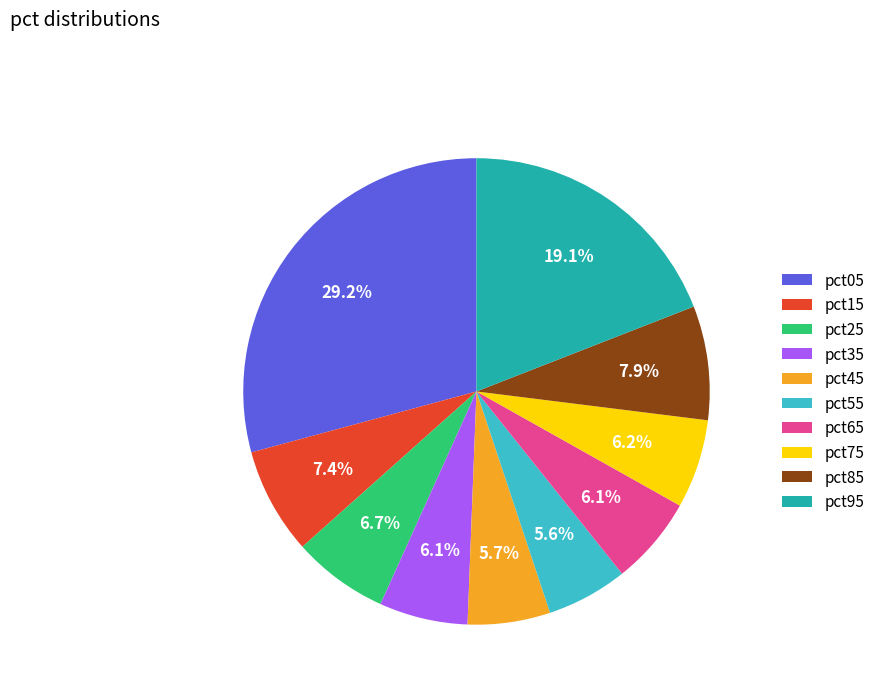

Is there a majority slice in this chart?

No